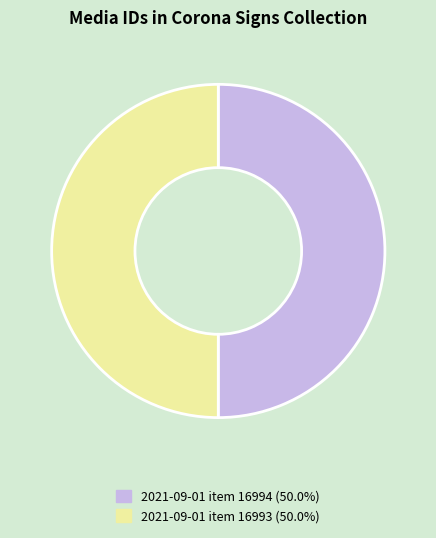

How many segments does this pie chart have?

2